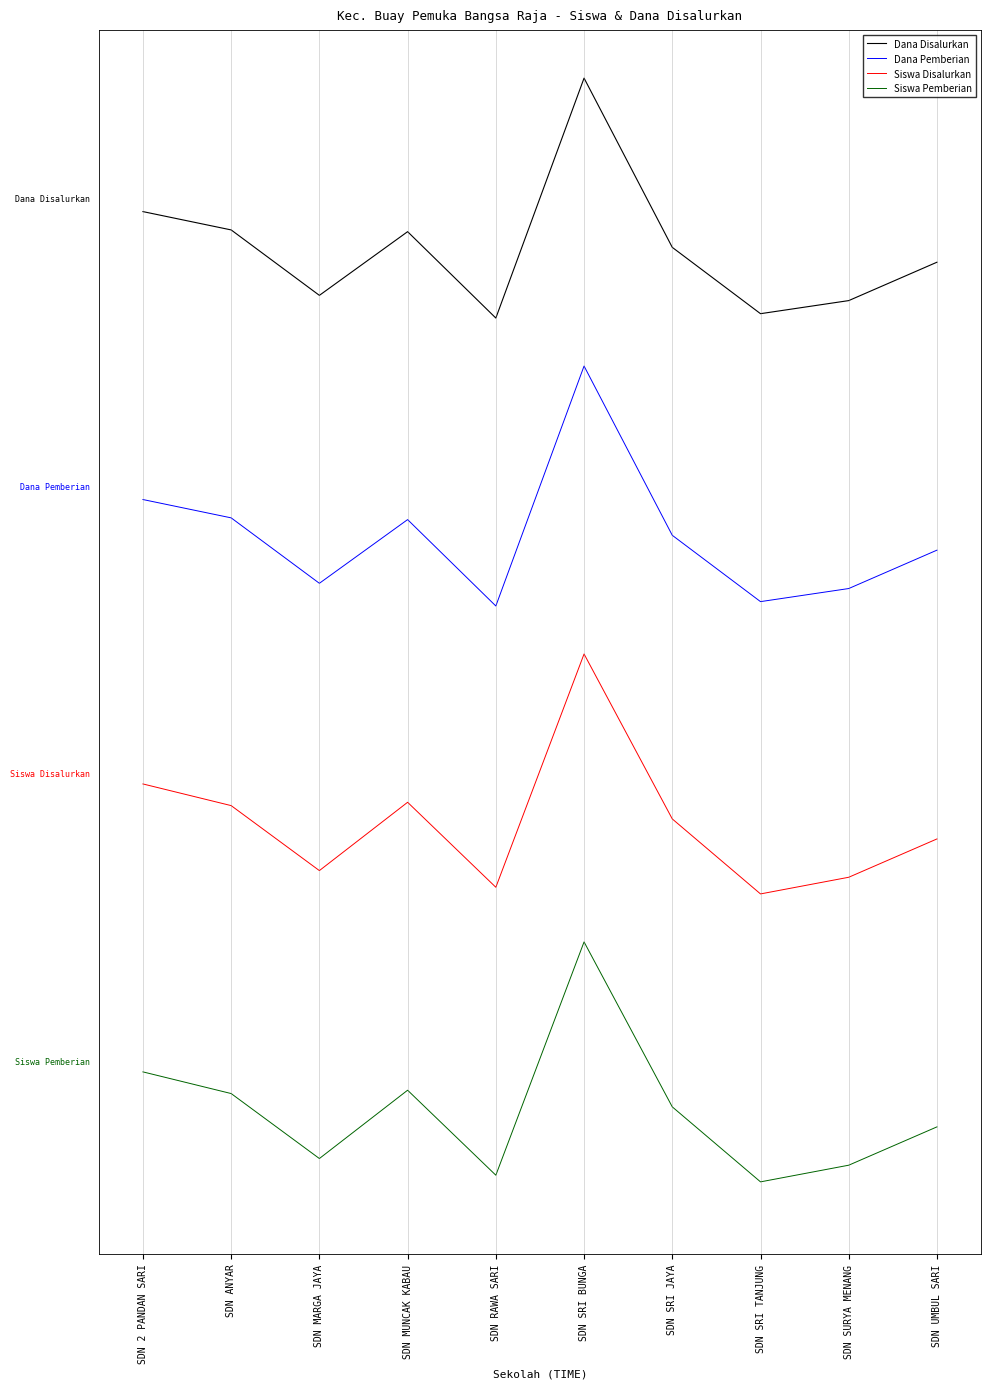

List the series in order of their overall mean, highest first.

Dana Disalurkan, Dana Pemberian, Siswa Disalurkan, Siswa Pemberian